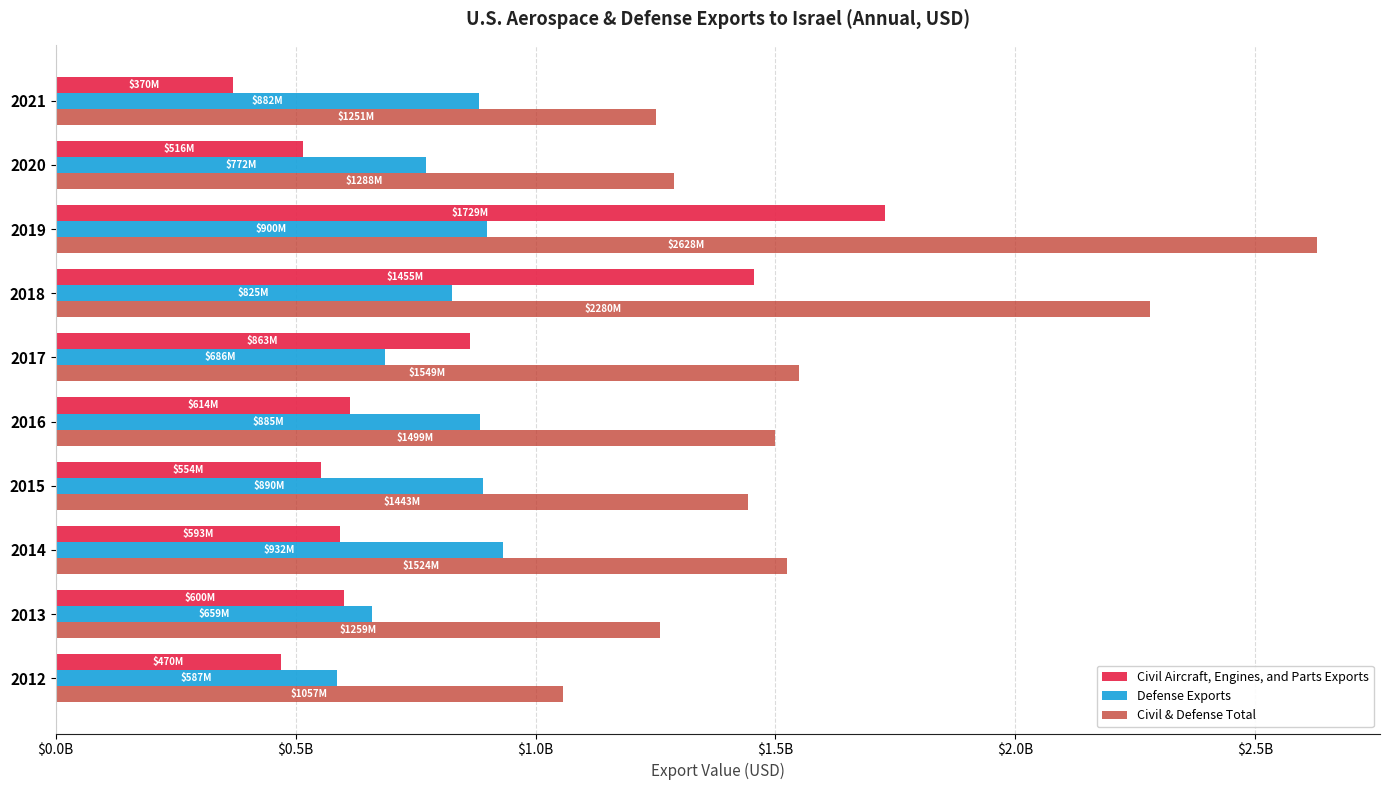

What are all the series names shown in the legend?

Civil Aircraft, Engines, and Parts Exports, Defense Exports, Civil & Defense Total